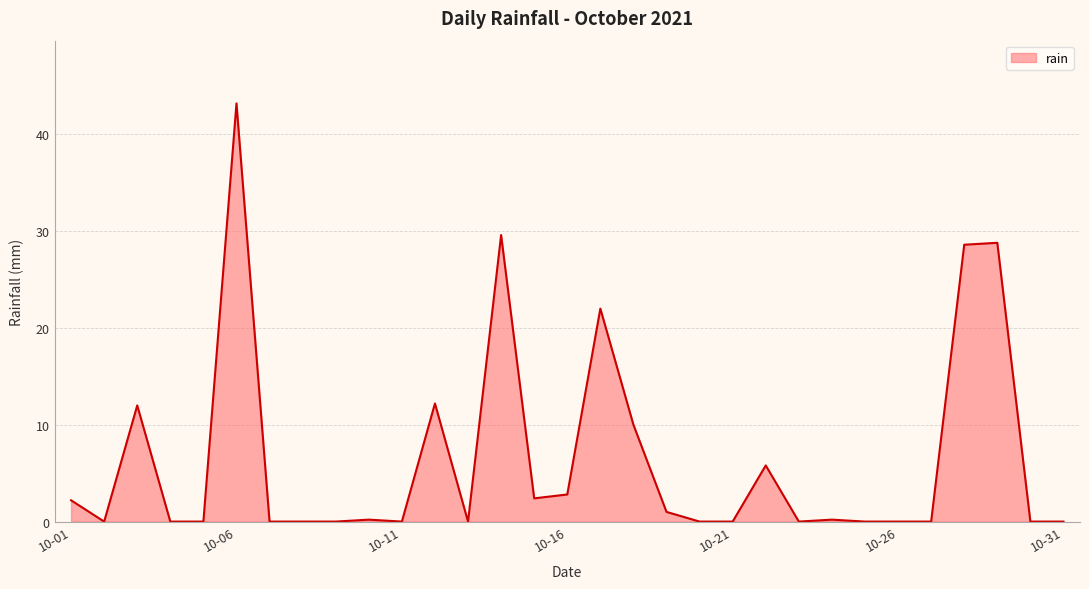

What is the difference between the maximum and second lowest values?

43.2